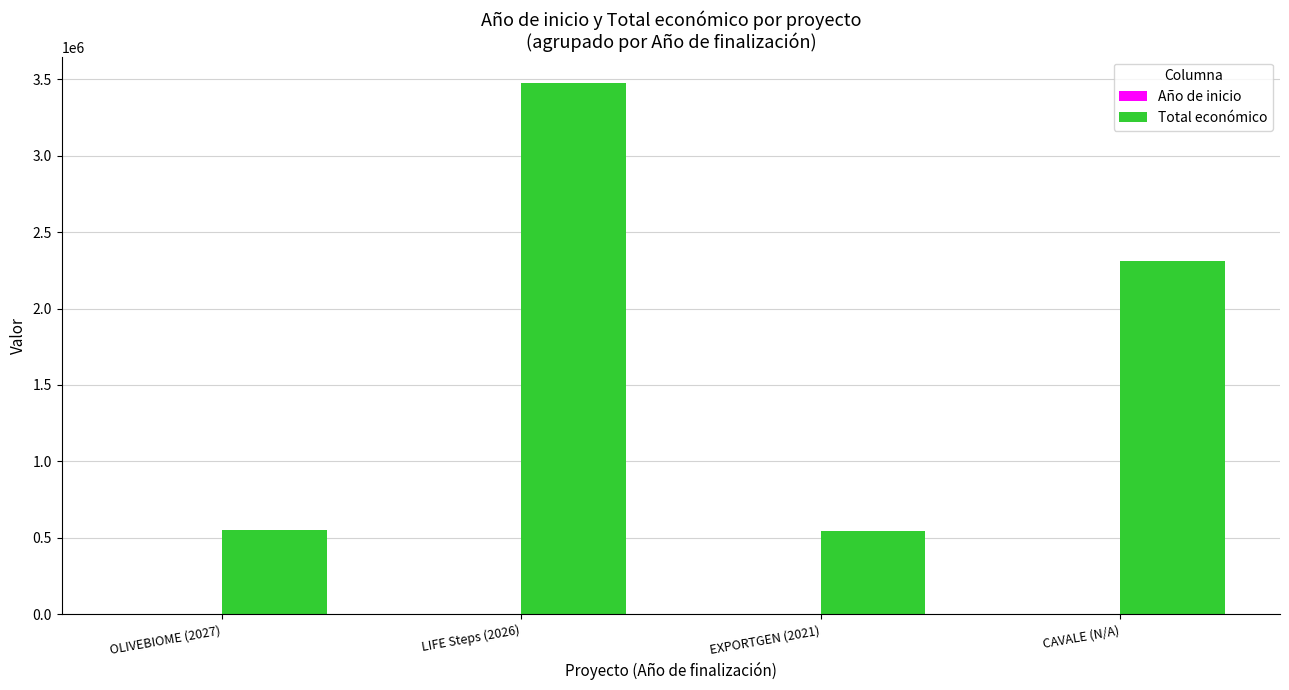

Between LIFE Steps (2026) and EXPORTGEN (2021), which series saw the biggest shift?

Total económico